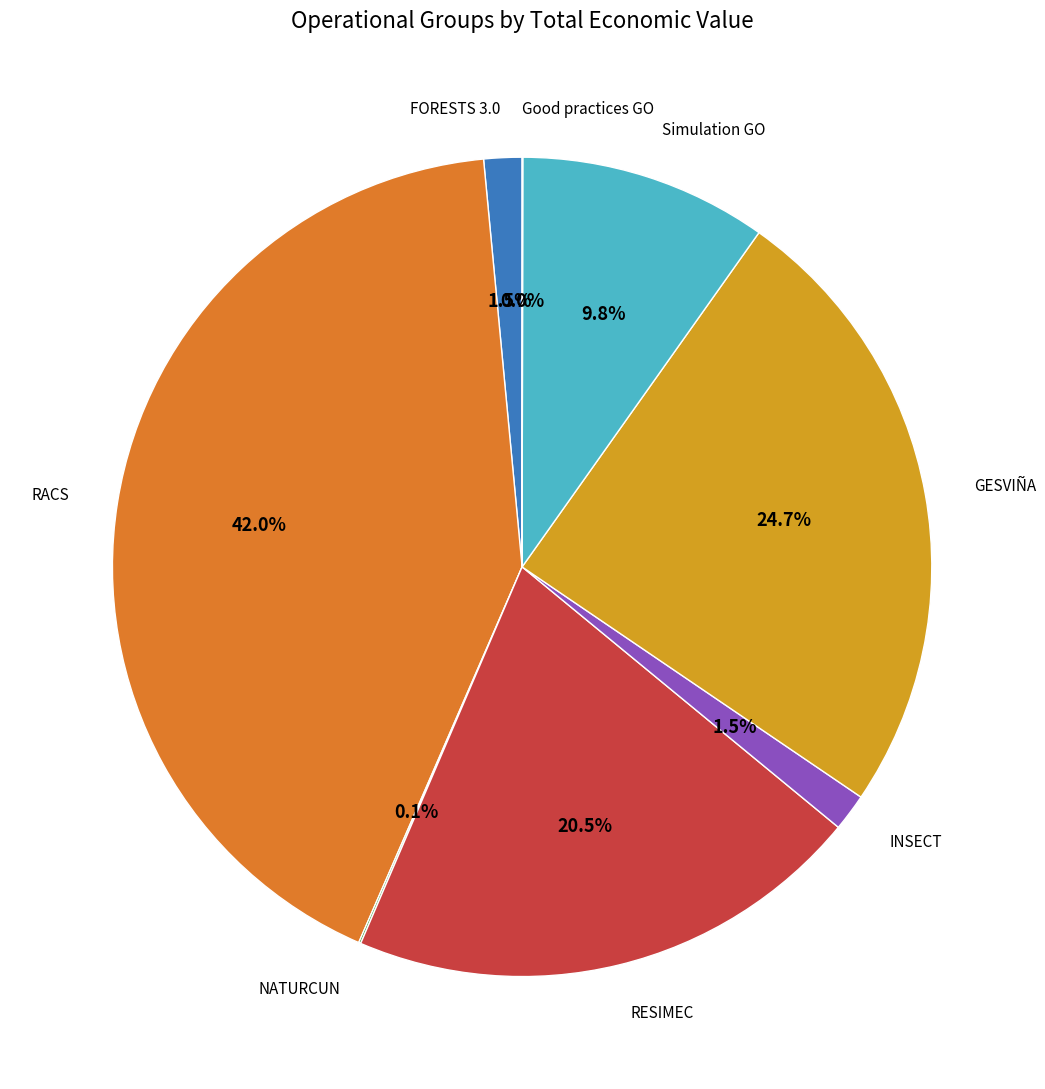

Is there any slice that represents more than half of the pie?

No